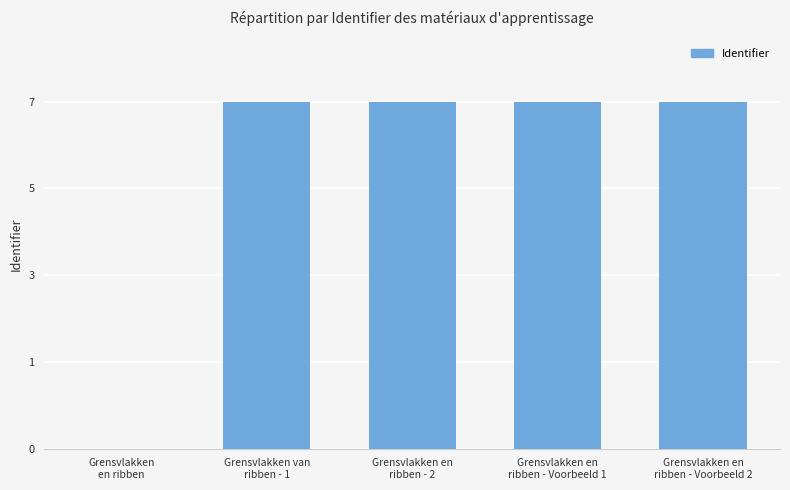

Are the bars horizontal?

No